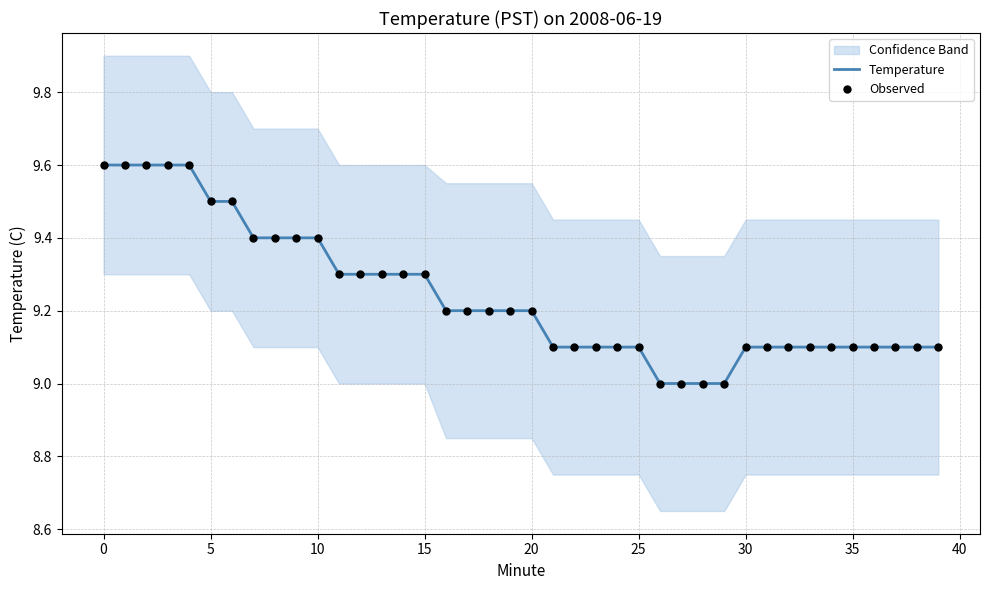

Which series has the largest total across all categories?

Temperature